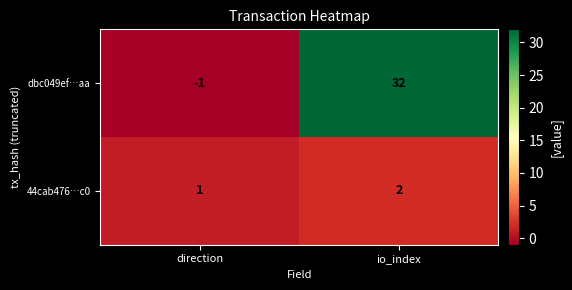

At direction, list the series in order from largest to smallest.

44cab476…c0, dbc049ef…aa